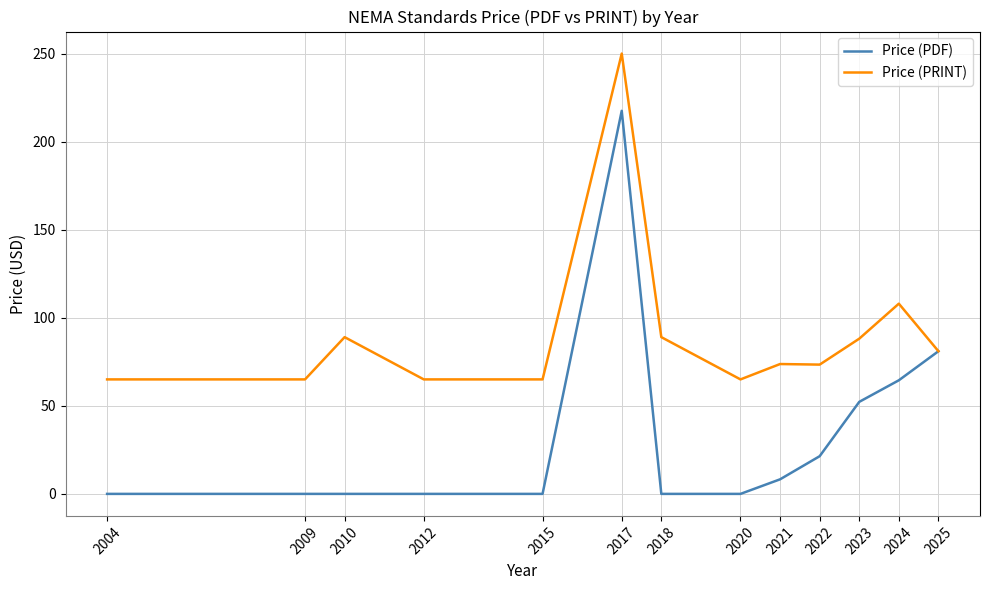

Which series has the largest range (max minus min)?

Price (PDF)